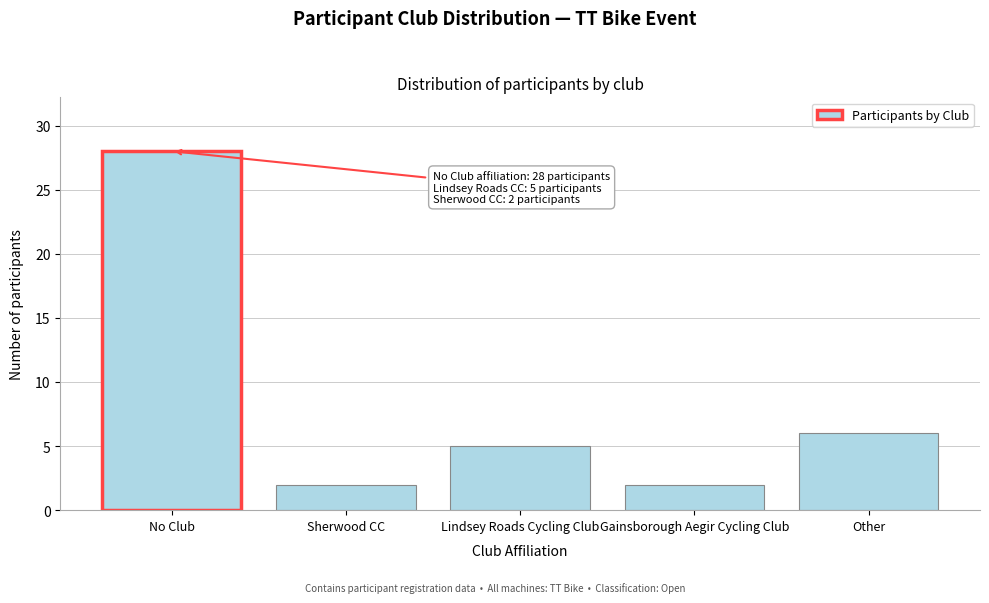

Reading left to right, list all the values displayed in this chart.

28	2	5	2	6